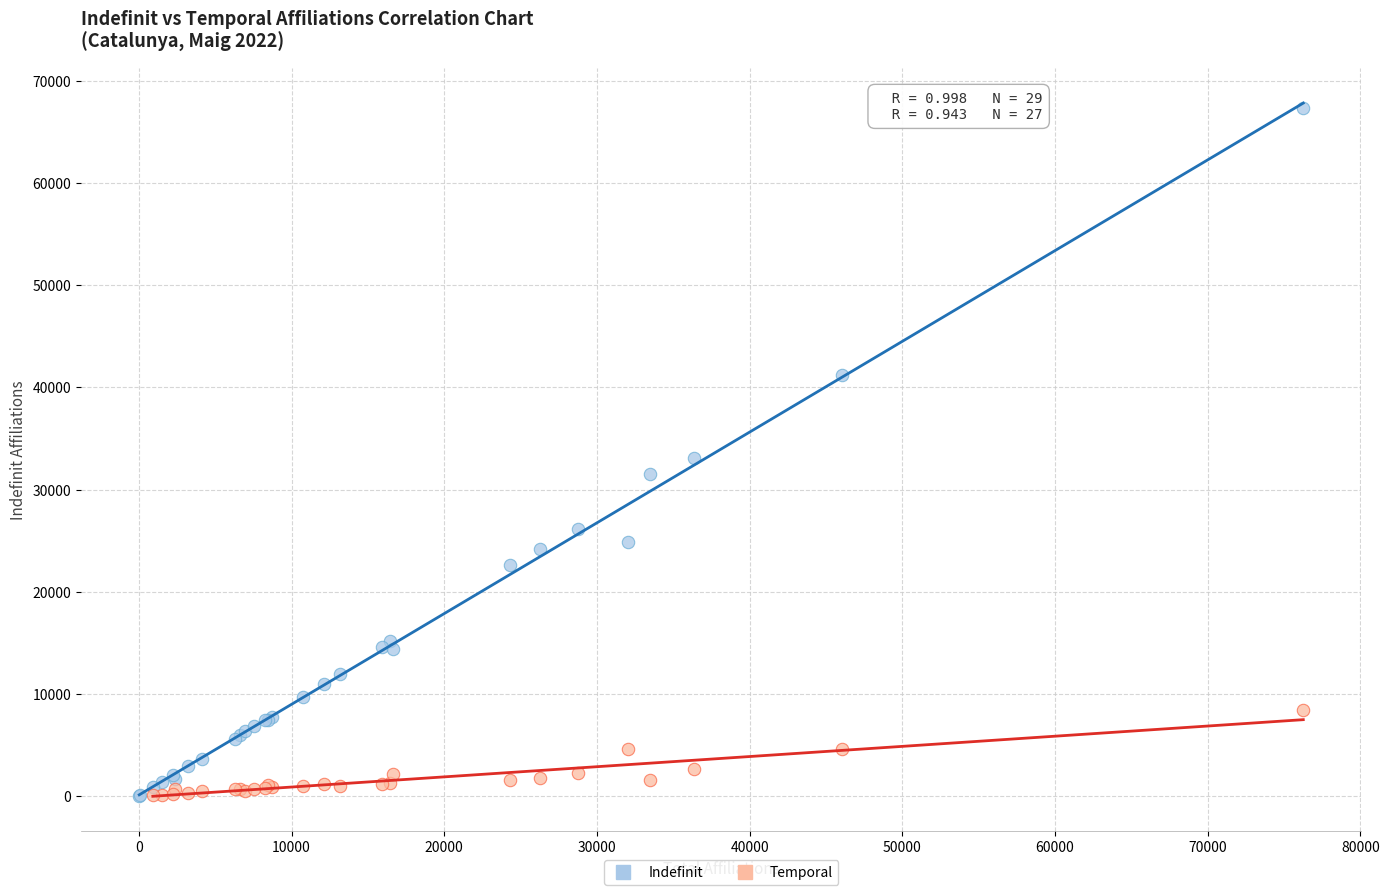

Which series has the widest spread of Y values?

Indefinit